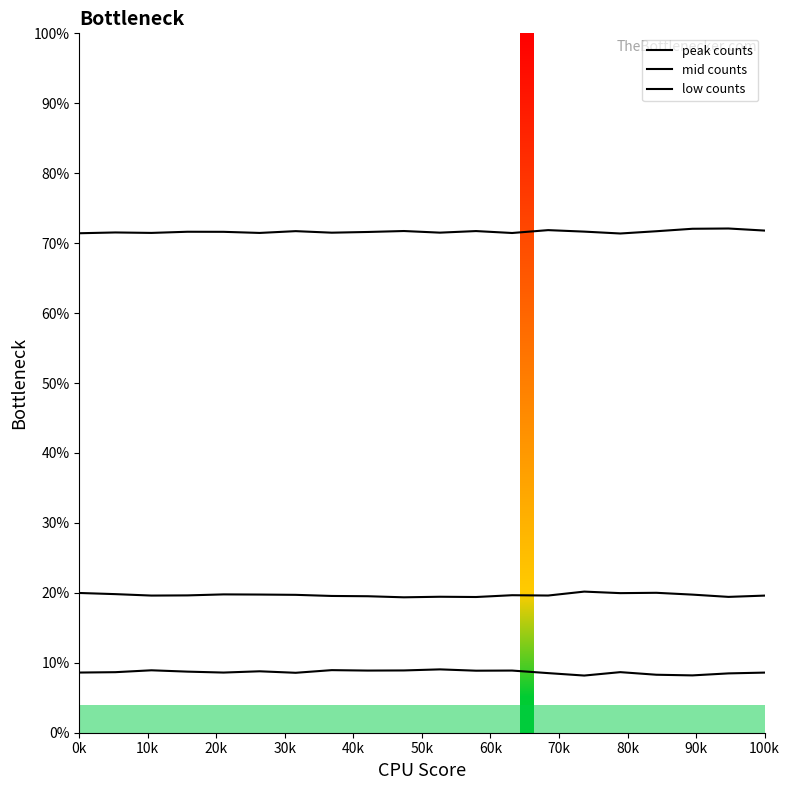

How many distinct data groups are displayed?

3